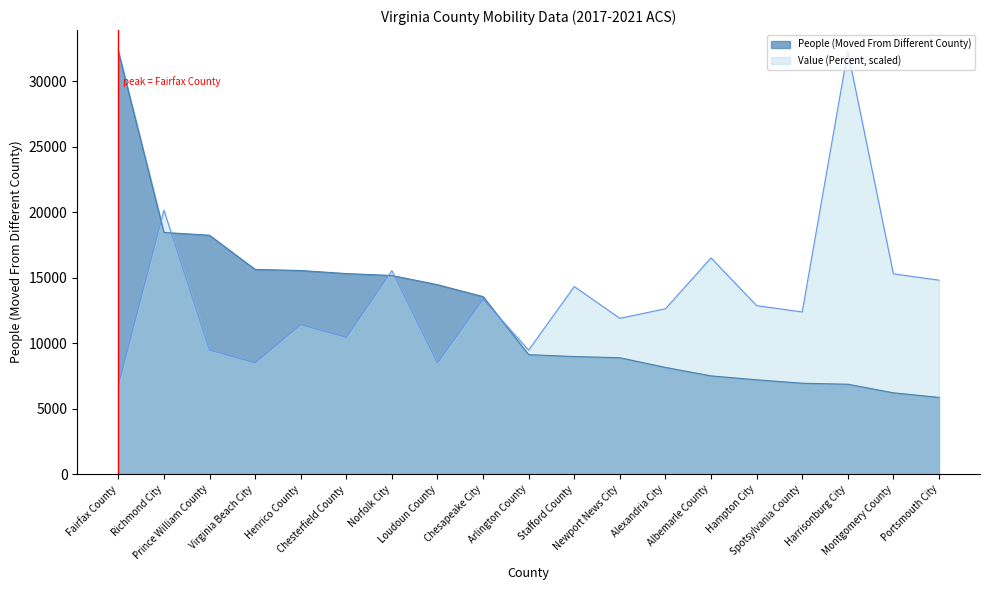

What position from the right is Loudoun County?

12